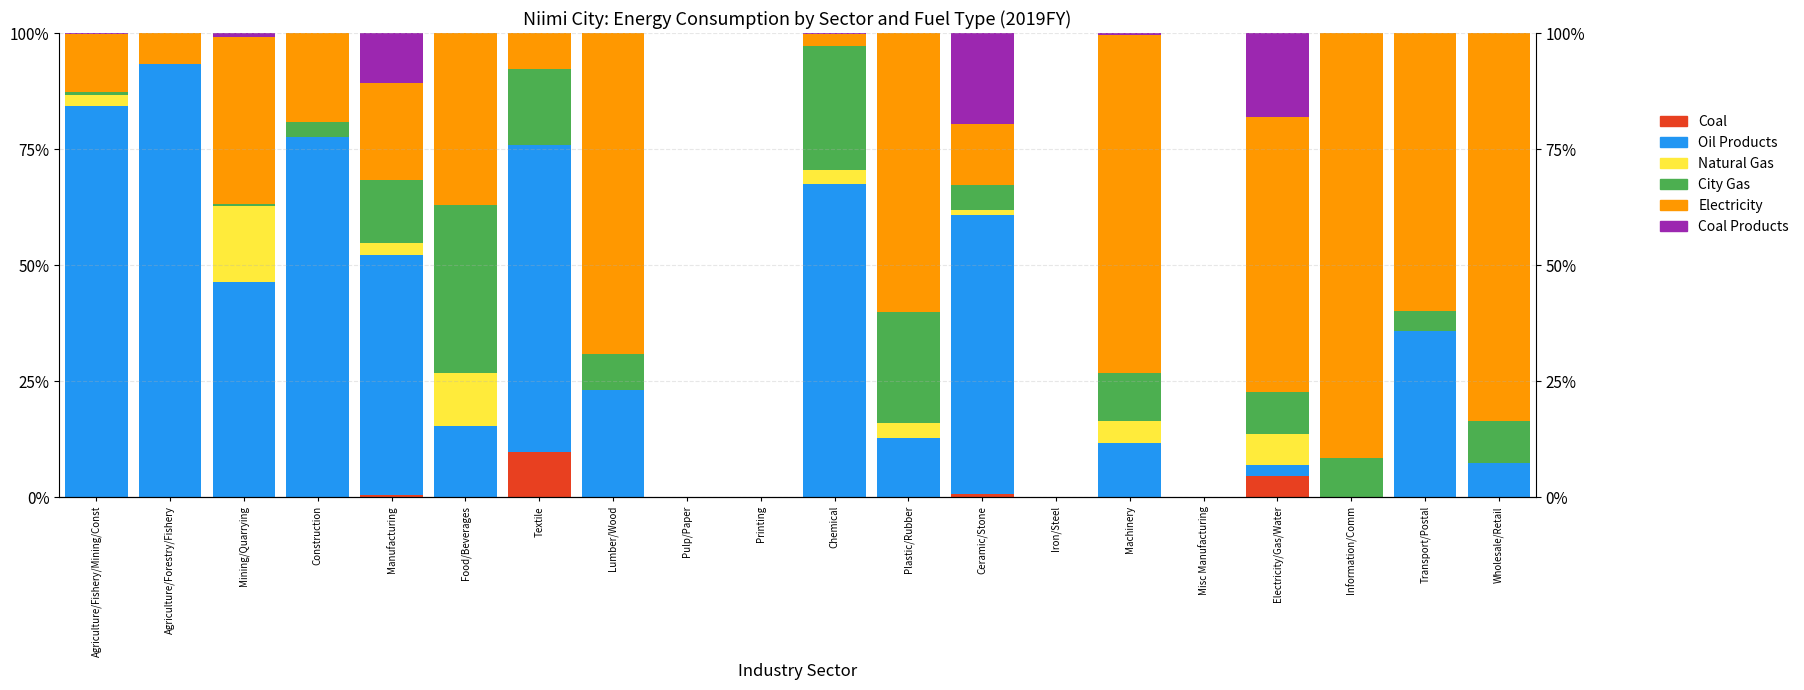

What is the sum of all Oil Products values?

655.0